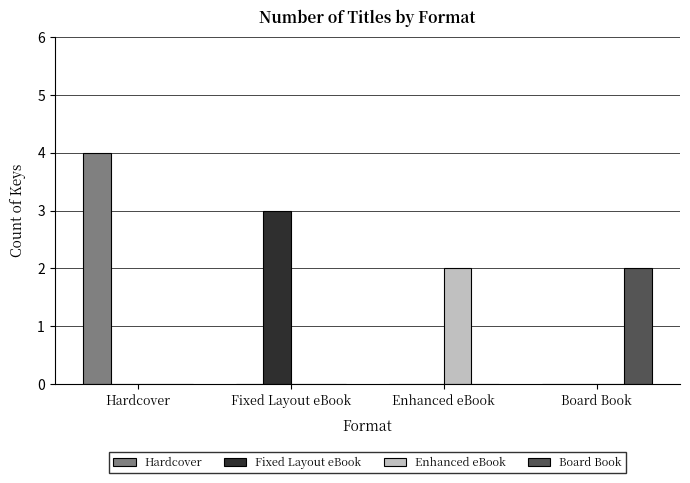

What are all the series names shown in the legend?

Hardcover, Fixed Layout eBook, Enhanced eBook, Board Book